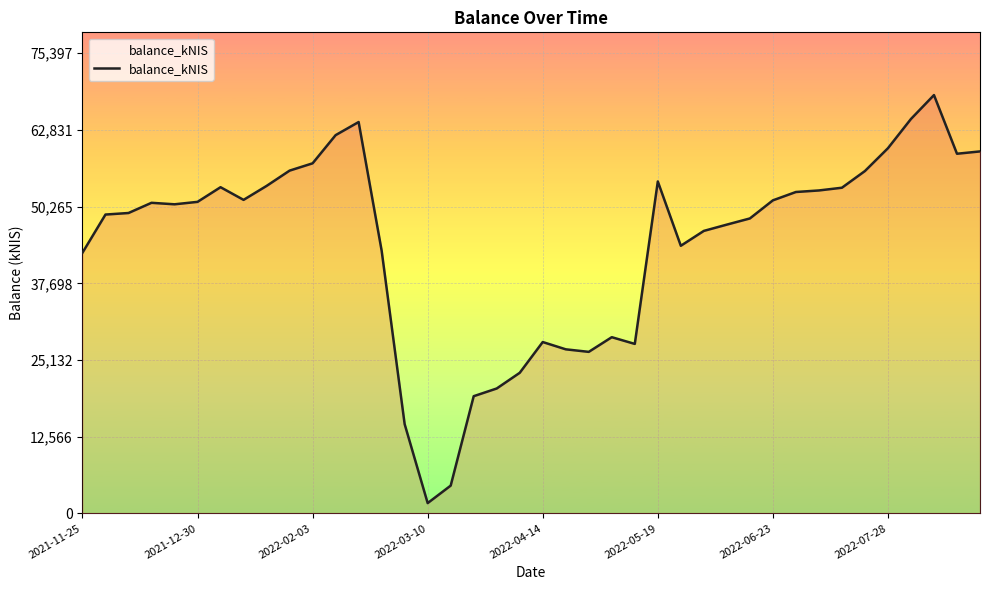

What is the greatest value displayed?

68542.5